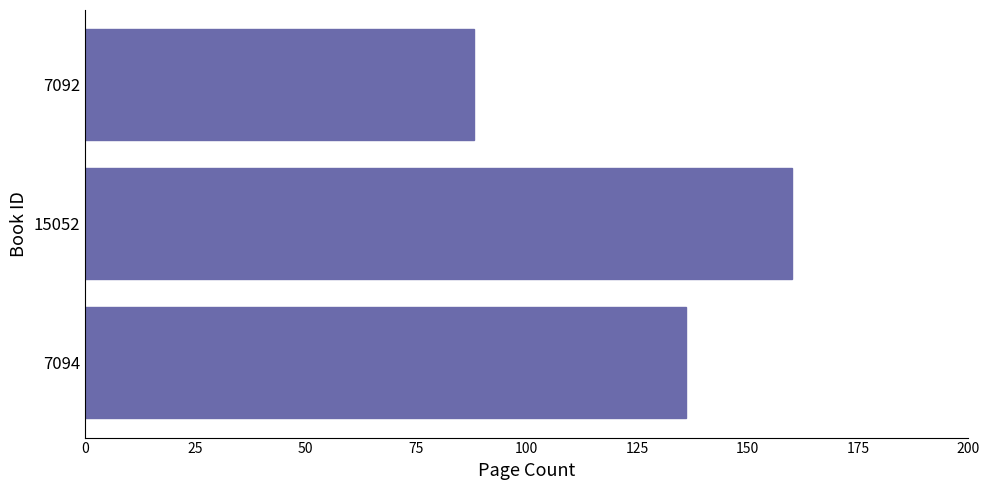

What is the approximate value at 7092?

88